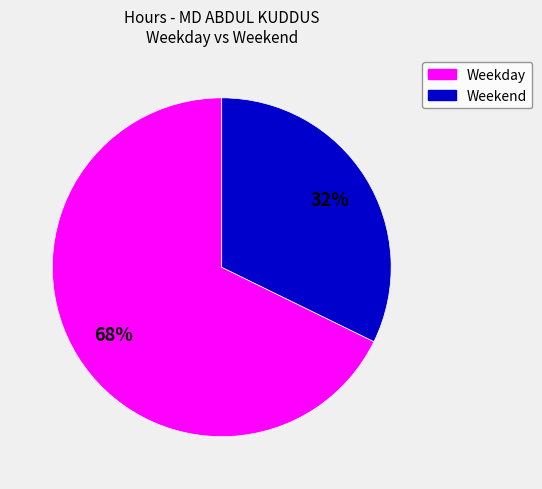

To the nearest percent, what is the average slice percentage?

50%